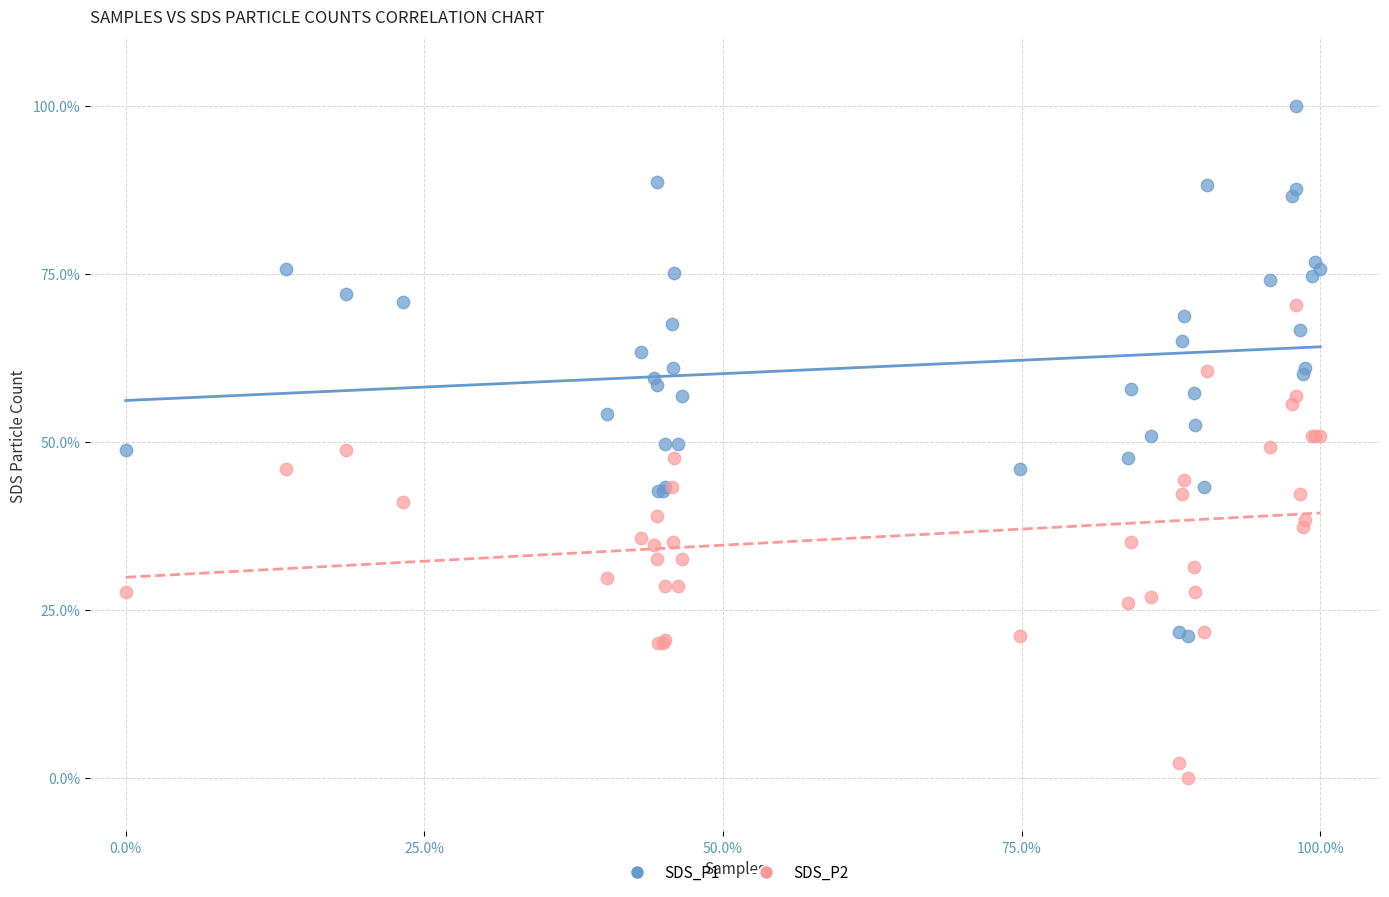

Which series has the widest spread of Y values?

SDS_P1